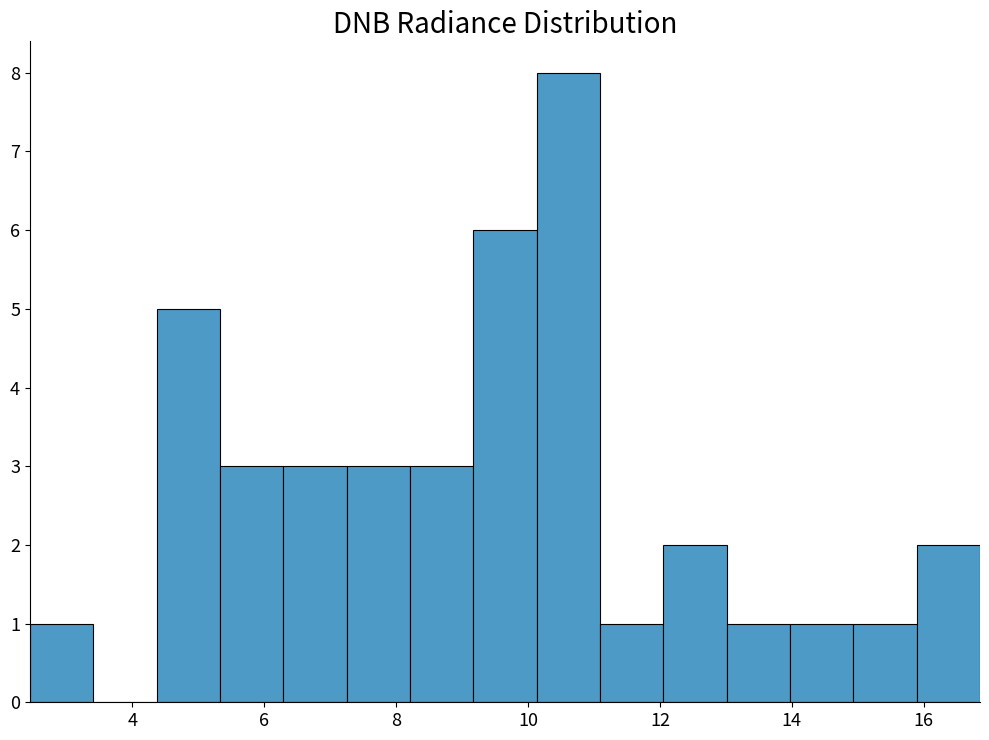

Reading left to right, transcribe this chart: for each bar, give the range it covers on the x-axis and its height. Neither the bar edges nor the heights are printed on the chart, so give them approximately, as read against the axes.

2.4 to 3.4: 1
3.4 to 4.4: 0
4.4 to 5.4: 5
5.4 to 6.2: 3
6.2 to 7.2: 3
7.2 to 8.2: 3
8.2 to 9.2: 3
9.2 to 10.2: 6
10.2 to 11.0: 8
11.0 to 12.0: 1
12.0 to 13.0: 2
13.0 to 14.0: 1
14.0 to 15.0: 1
15.0 to 15.8: 1
15.8 to 16.8: 2